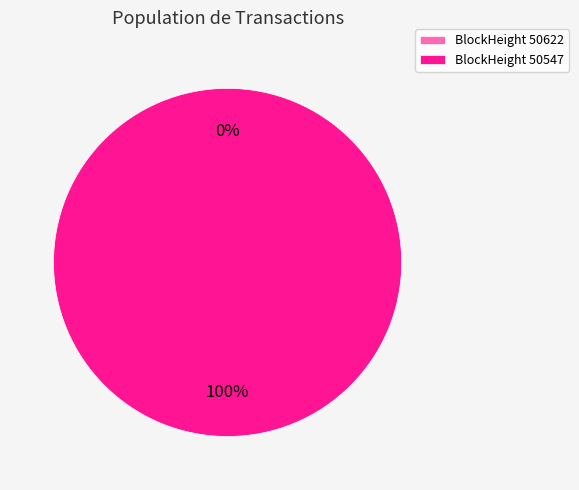

How many slices are in this pie chart?

2